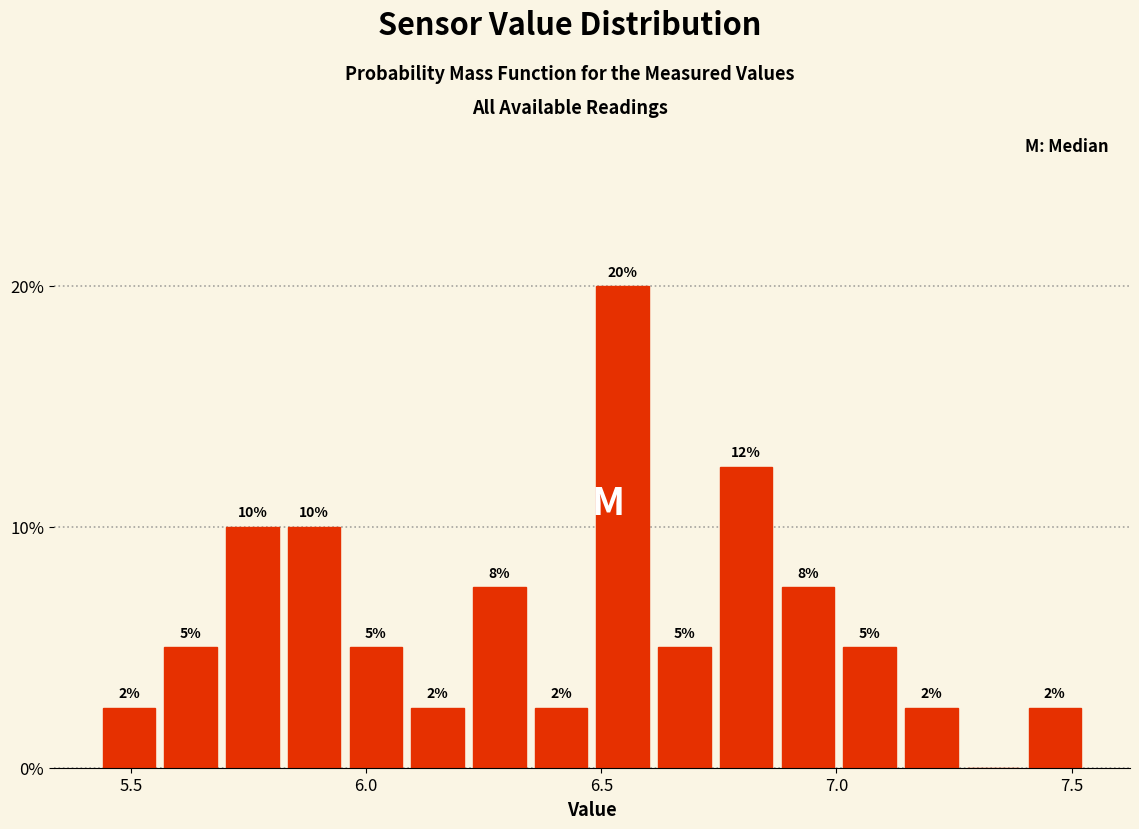

Read against the x-axis, roughly where is the centre of the tallest bar?

6.55